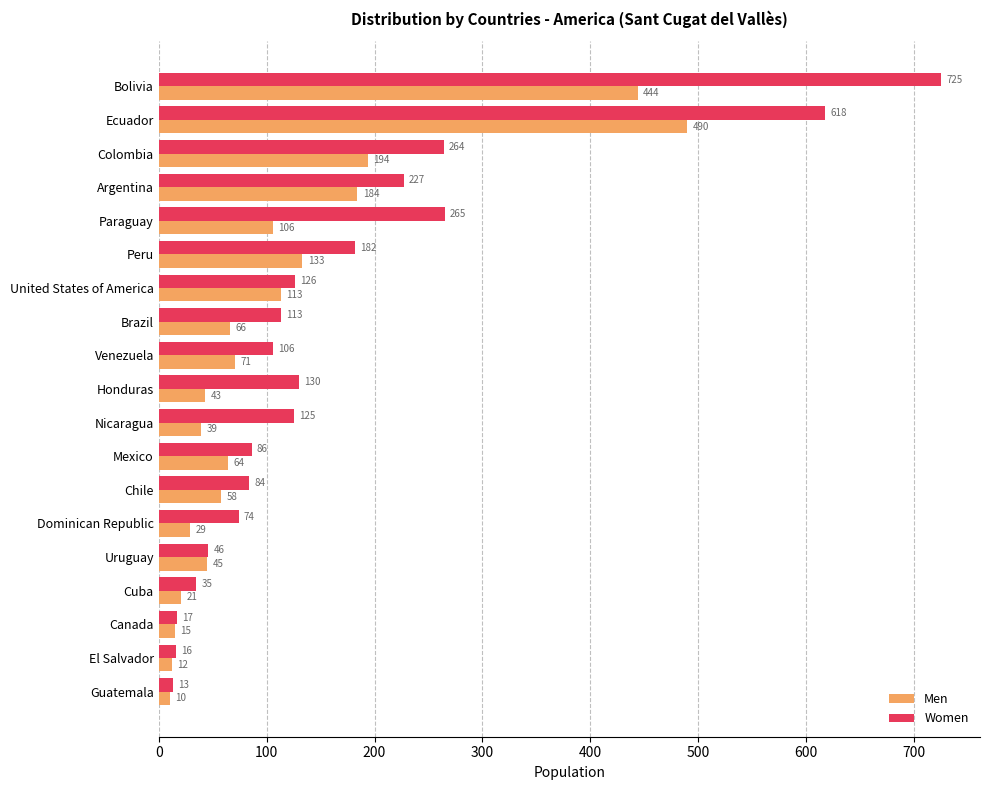

Is it true that Men equals 191 at United States of America?

False